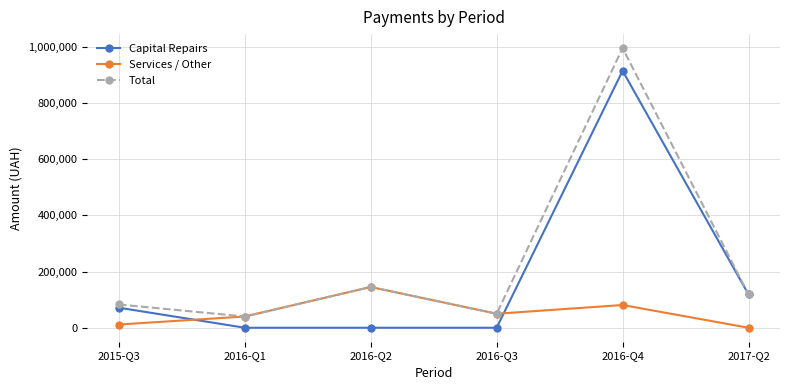

How many interior local peaks does the Total series have?

2